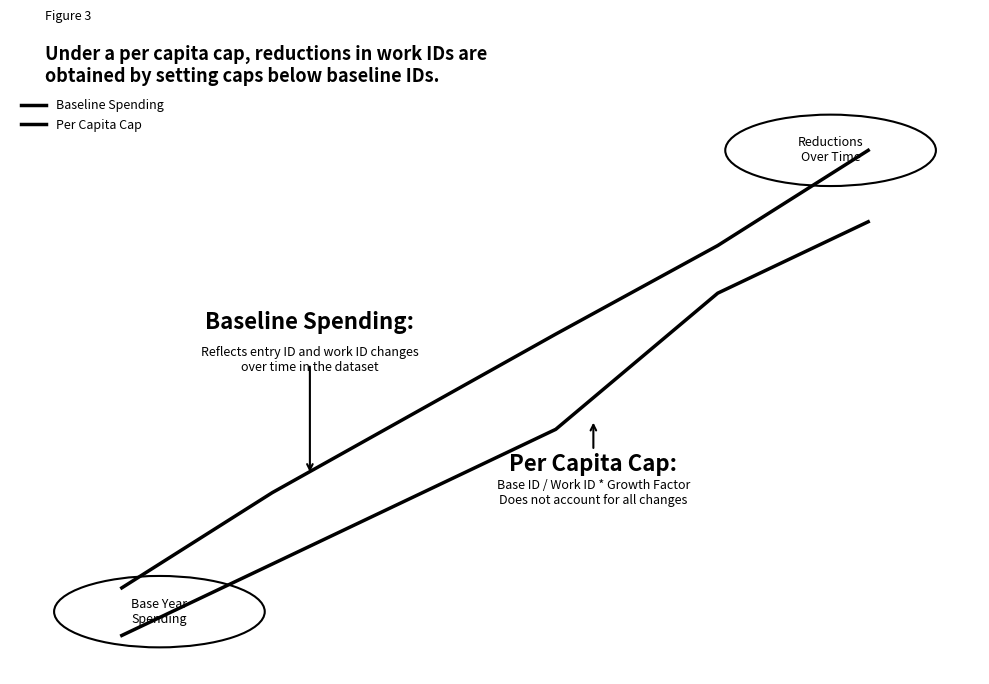

True or false: Per Capita Cap and Baseline Spending cross at least once.

False